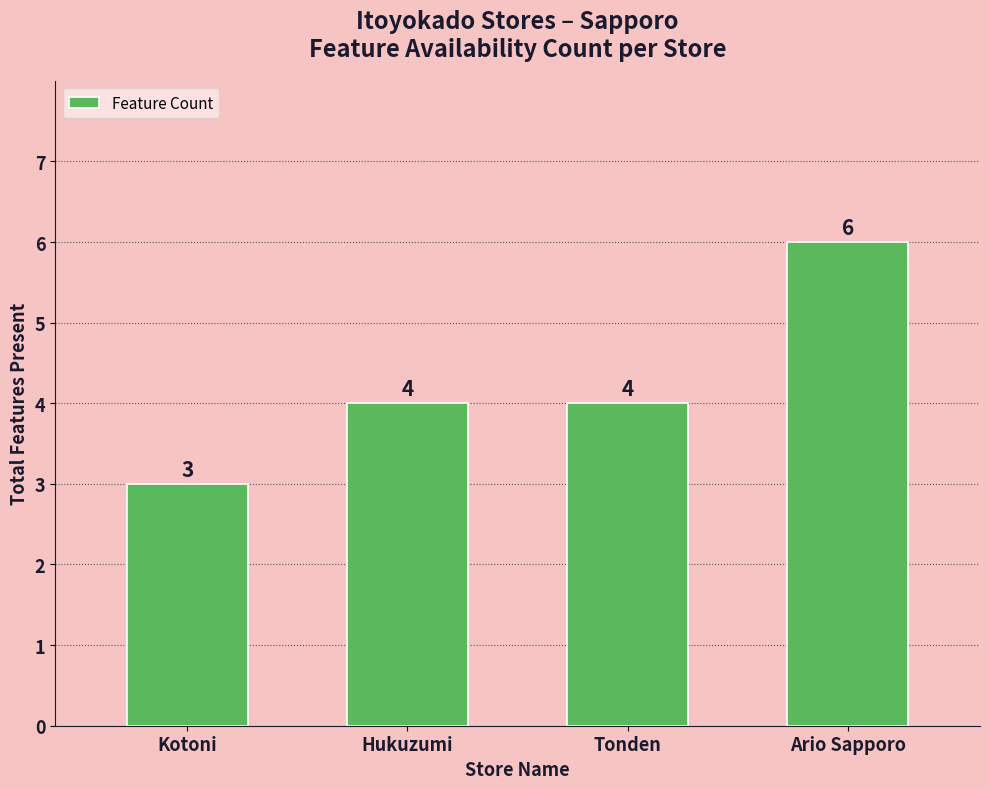

The chart shows a value of 4 at Tonden. True or false?

True